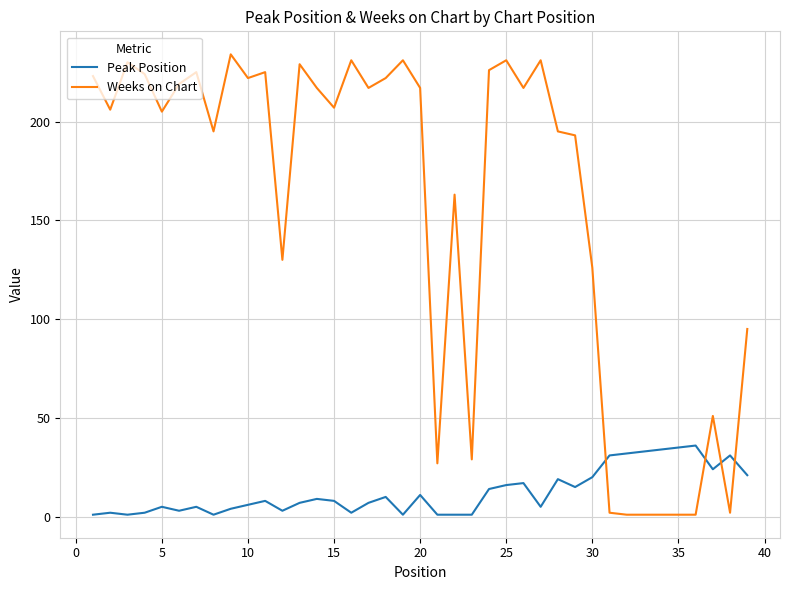

Which series has the largest total across all categories?

Weeks on Chart